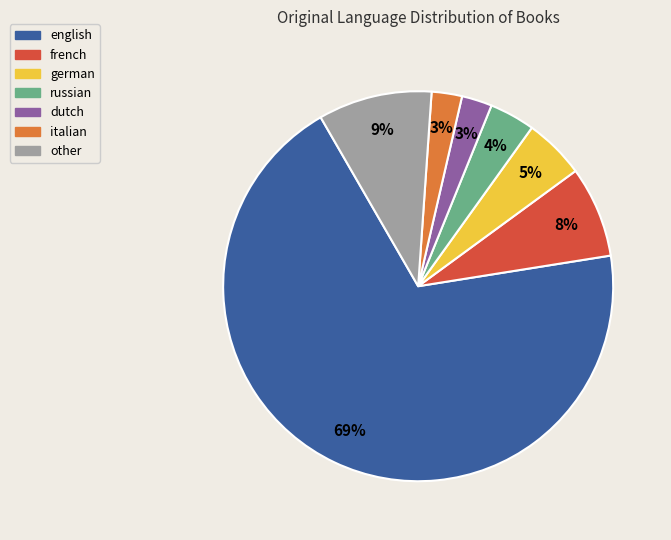

True or false: dutch accounts for 3% of the total.

True